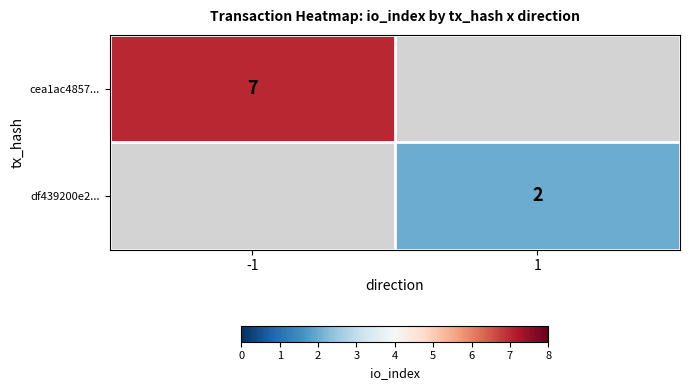

Is it true that cea1ac4857... equals 7 at -1?

True